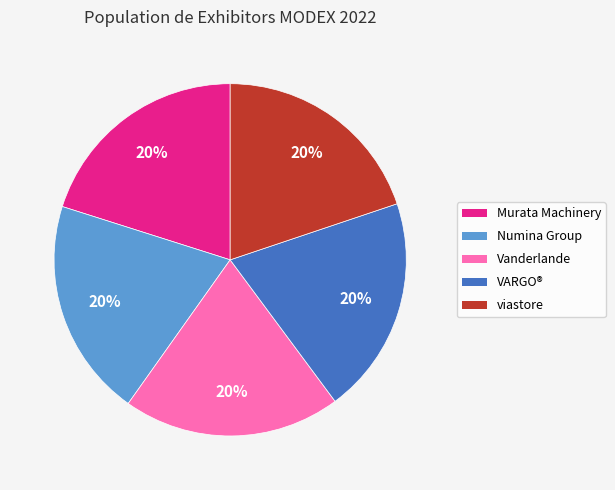

Is there a majority slice in this chart?

No